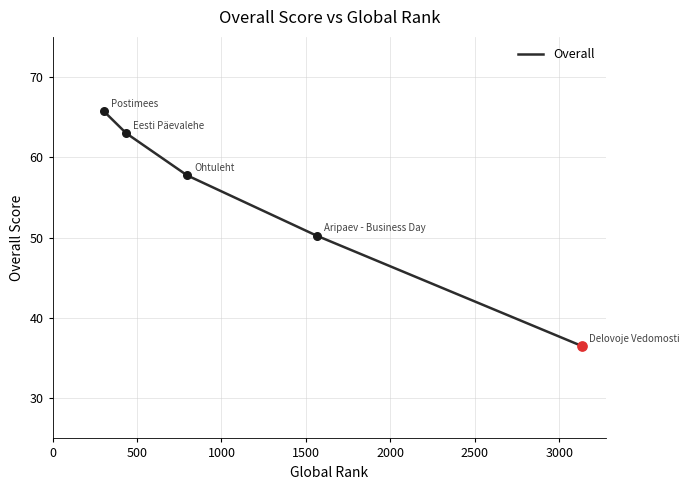

What is the minimum value shown in the chart?

36.5